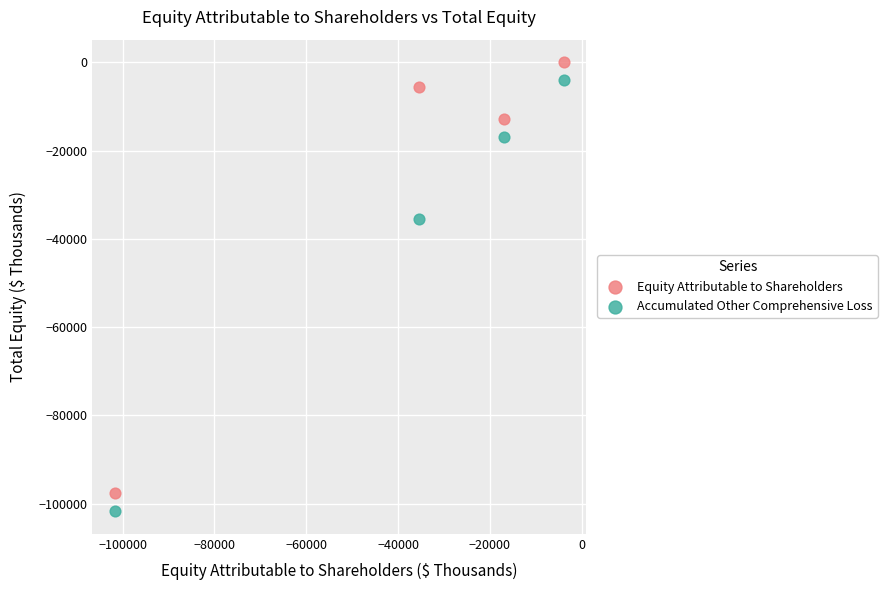

Which series reaches the maximum Y coordinate?

Equity Attributable to Shareholders